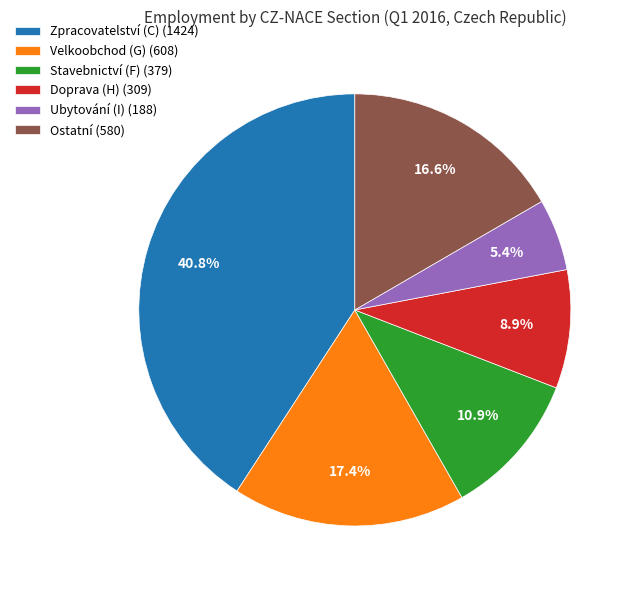

To the nearest percent, what is the average slice percentage?

17%